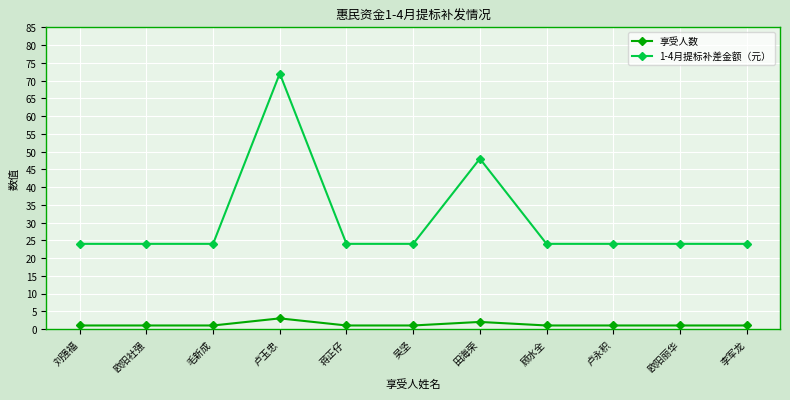

True or false: 享受人数 and 1-4月提标补差金额（元） cross at least once.

False